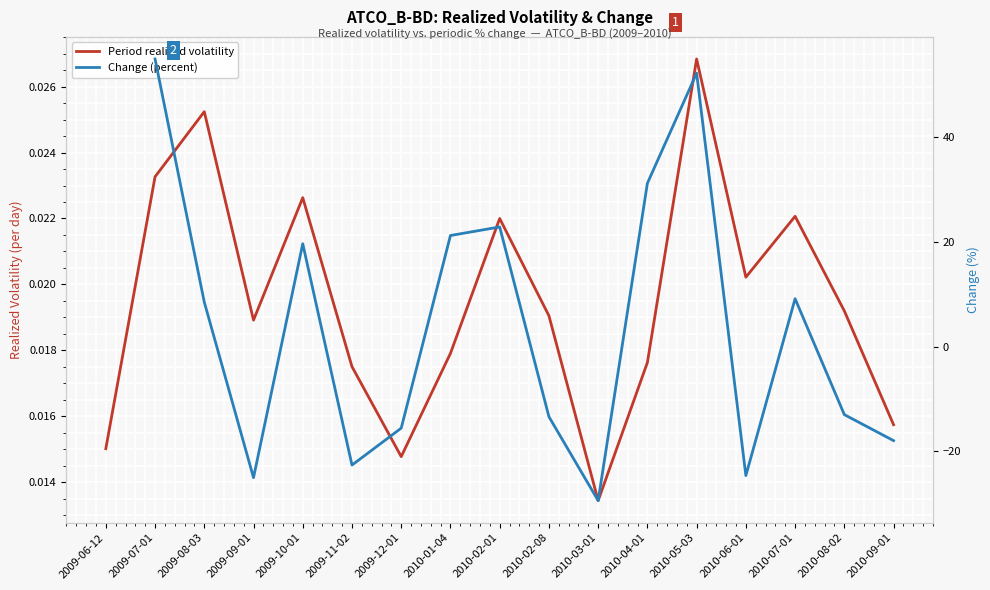

At how many categories does at least one series exceed -6?

17